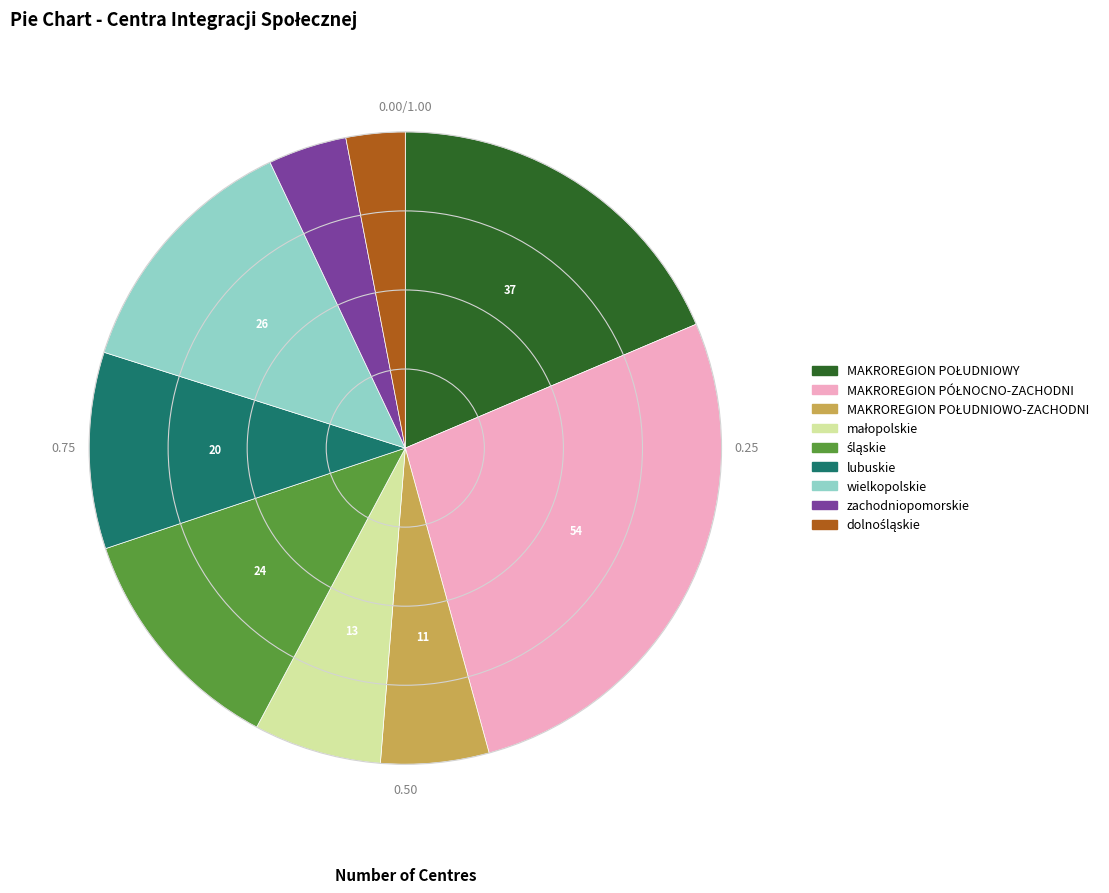

Does wielkopolskie represent more than half of the total?

No